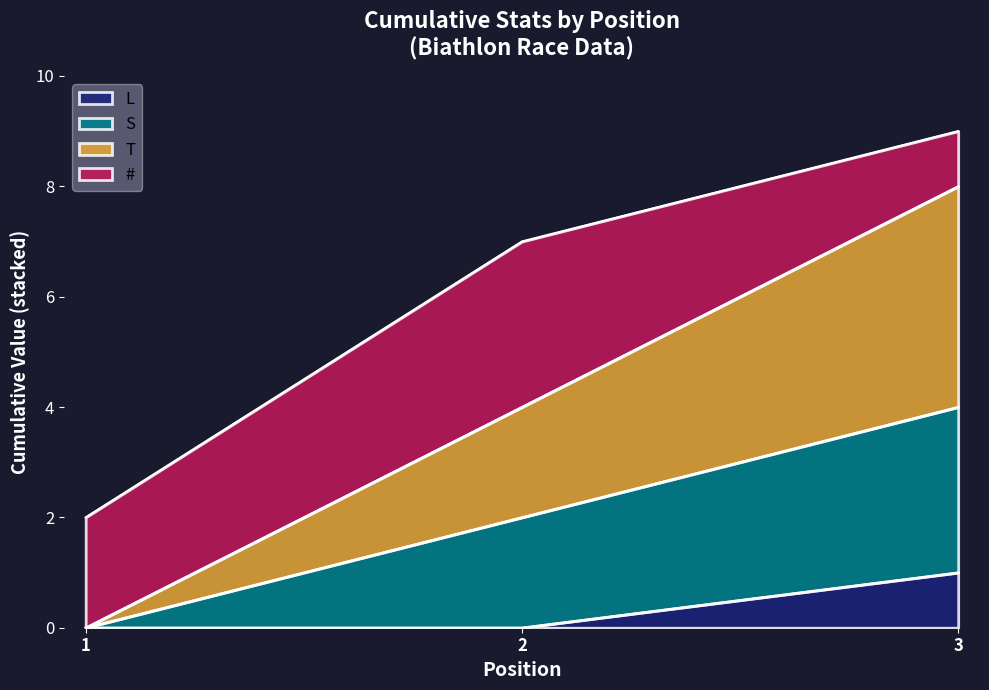

Which has a higher value, 3 or 2?

3